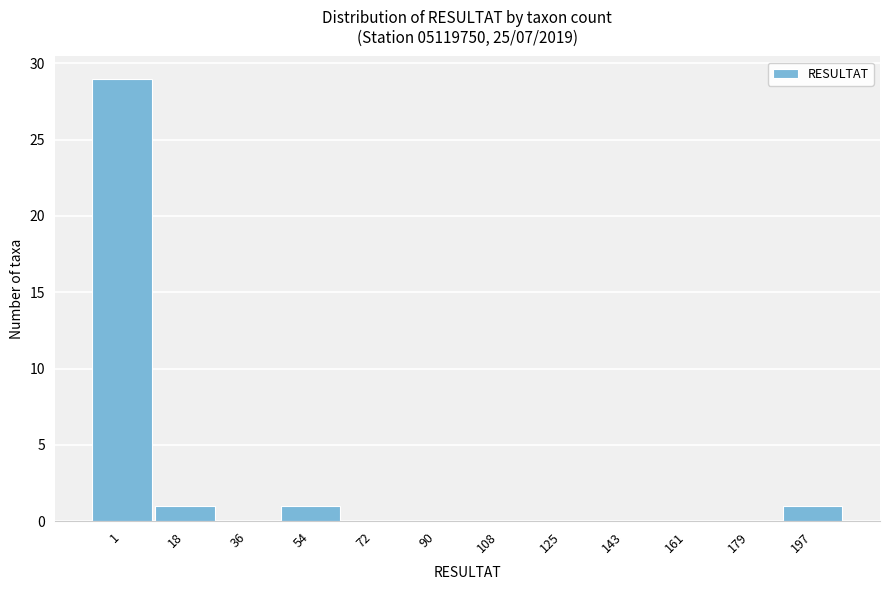

Reading right to left, extract all data points from this chart.

197=1	179=0	161=0	143=0	125=0	108=0	90=0	72=0	54=1	36=0	18=1	1=29